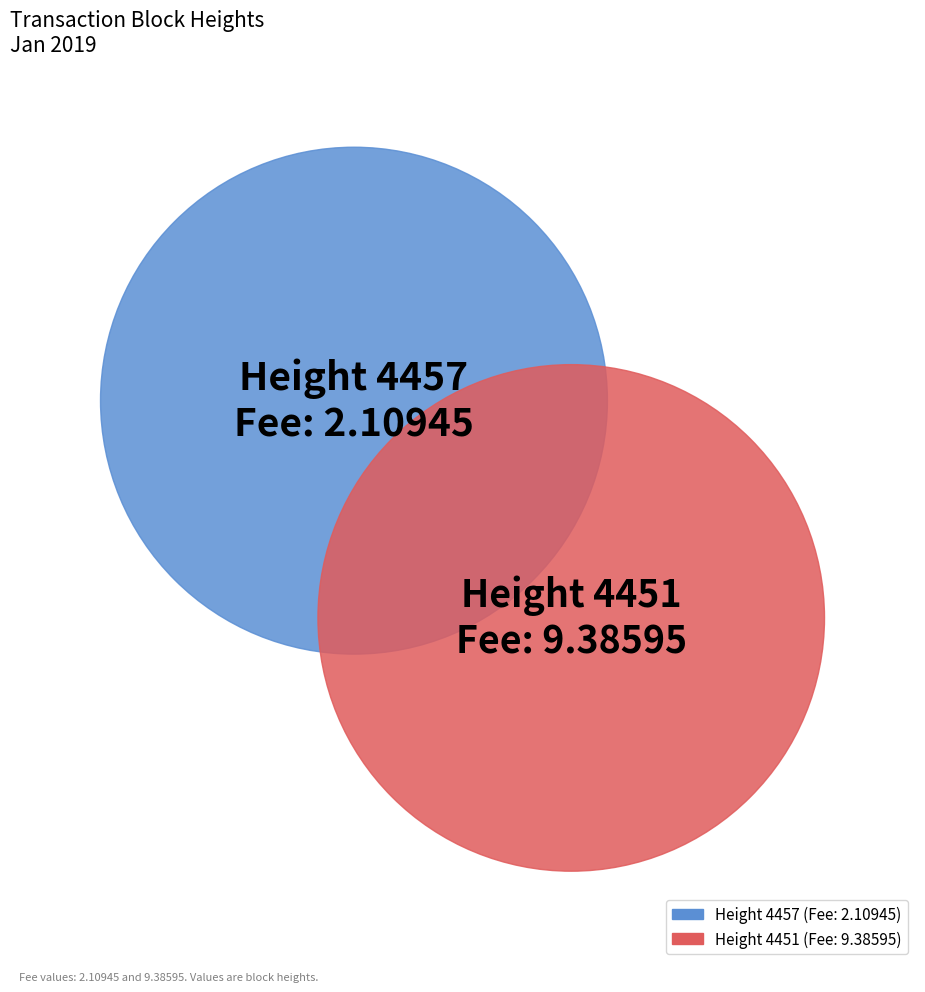

Count the number of slices in the pie.

2